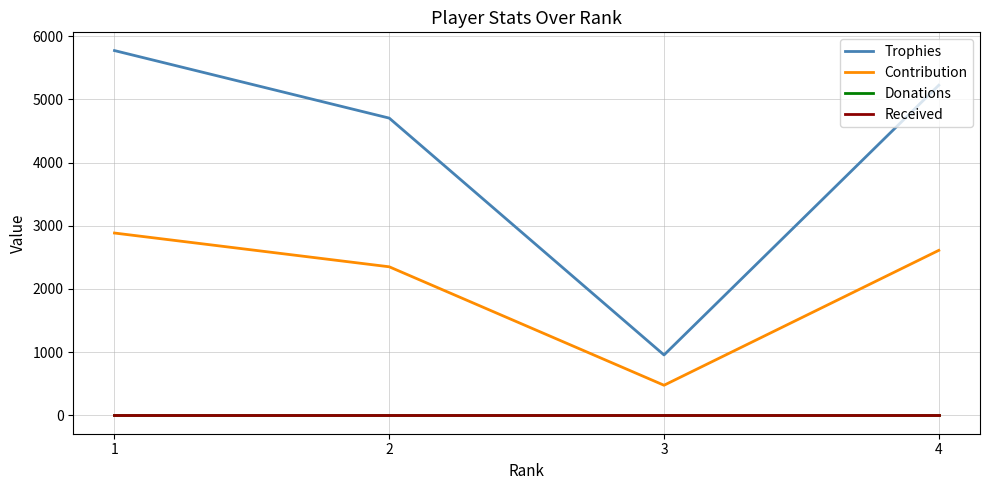

True or false: Donations and Received cross at least once.

False